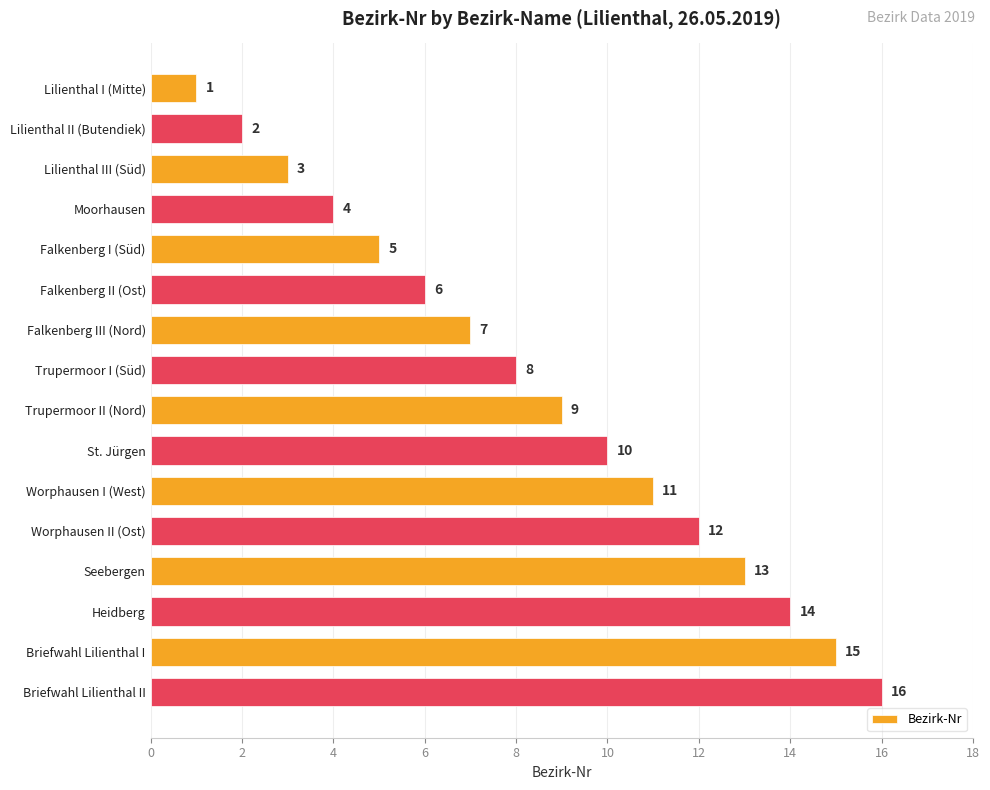

What is the label of the 13th bar from the top?

Seebergen